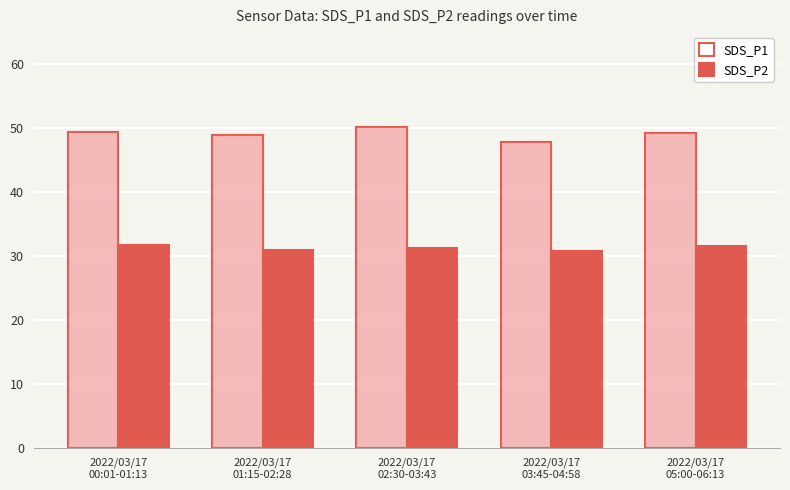

What is the smallest value displayed?

30.7